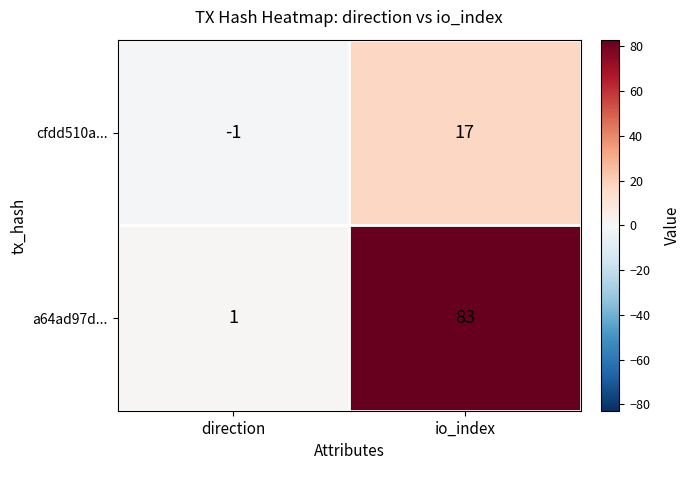

What is the difference between the a64ad97d... values at direction and io_index?

82